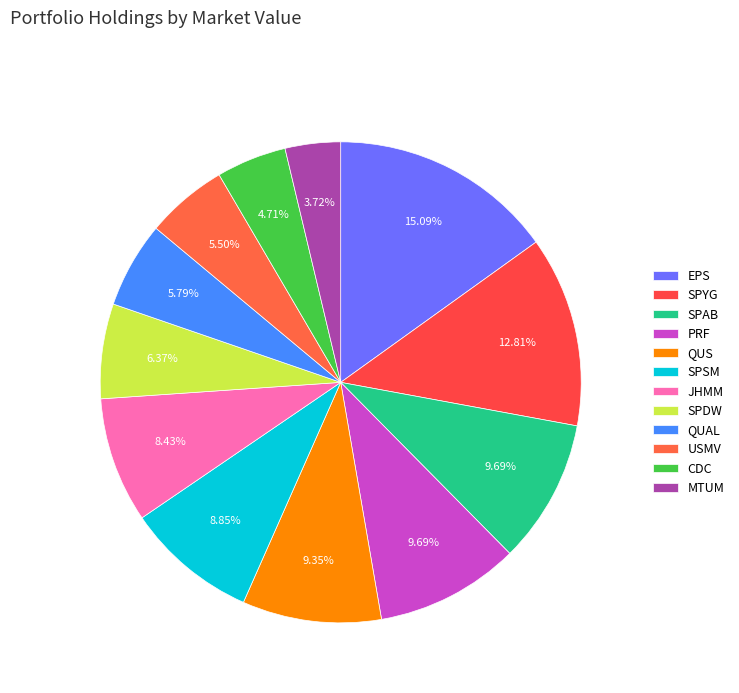

How many slices are in this pie chart?

12